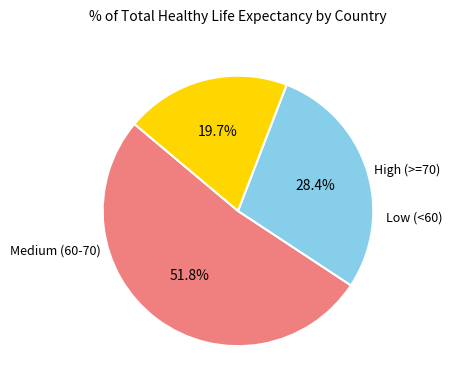

Is there any slice that represents more than half of the pie?

Yes